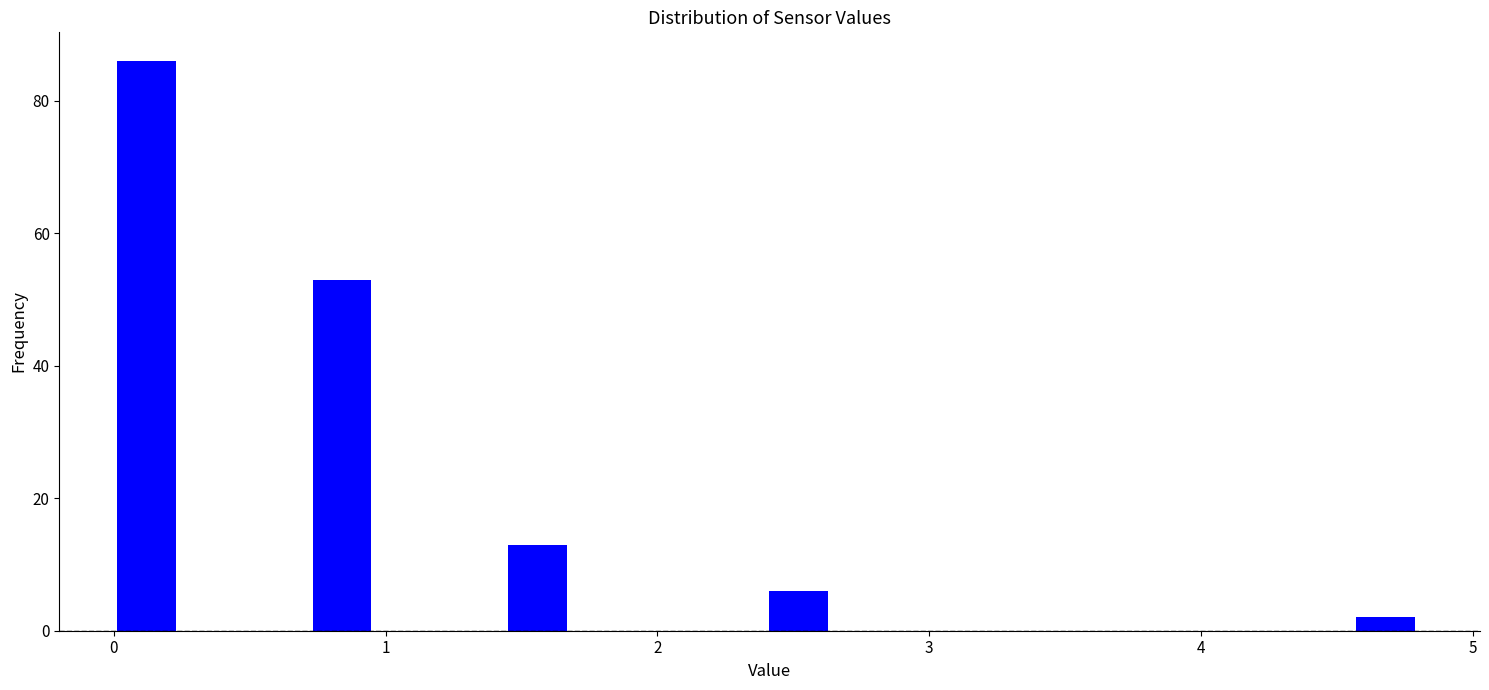

Read against the x-axis, roughly where is the centre of the tallest bar?

0.1